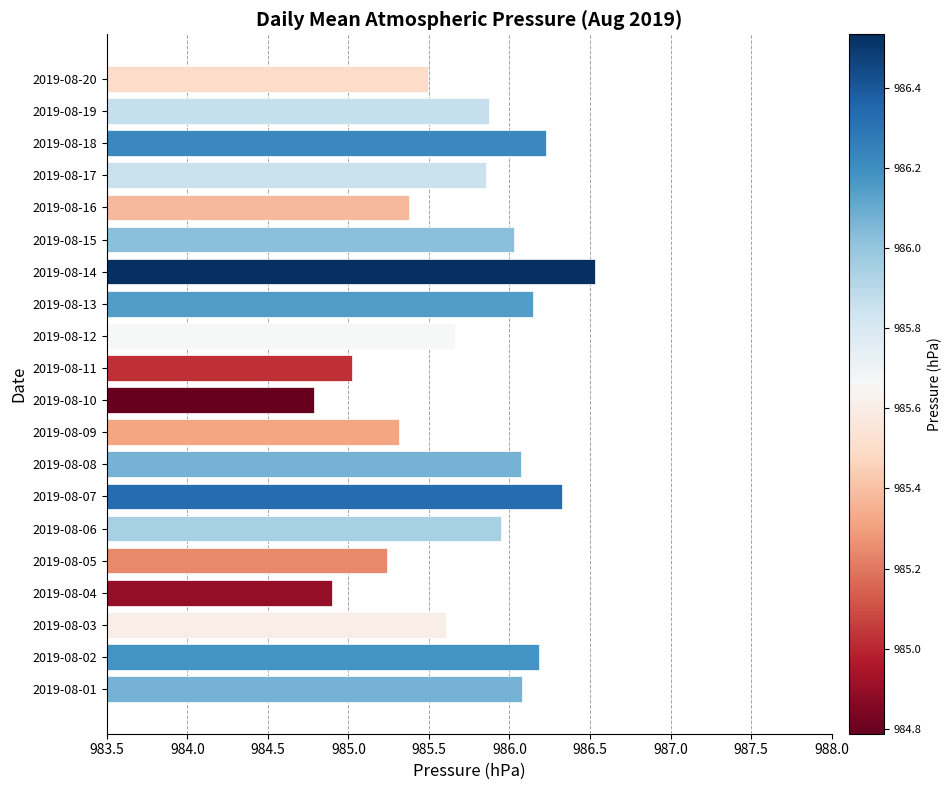

The value at 2019-08-19 is 363.1. True or false?

False